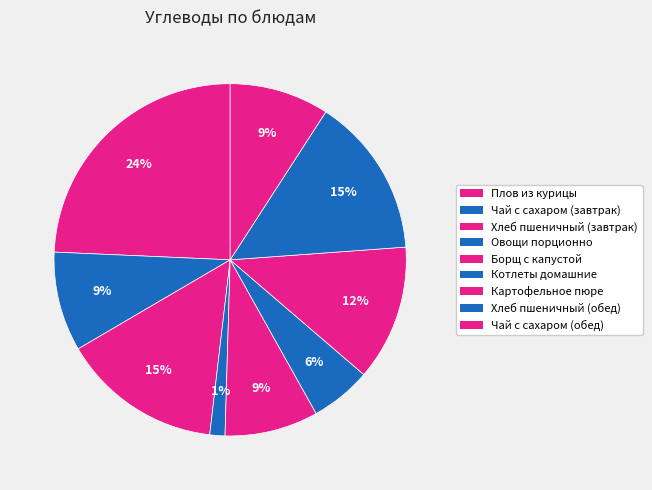

Count the number of slices in the pie.

9